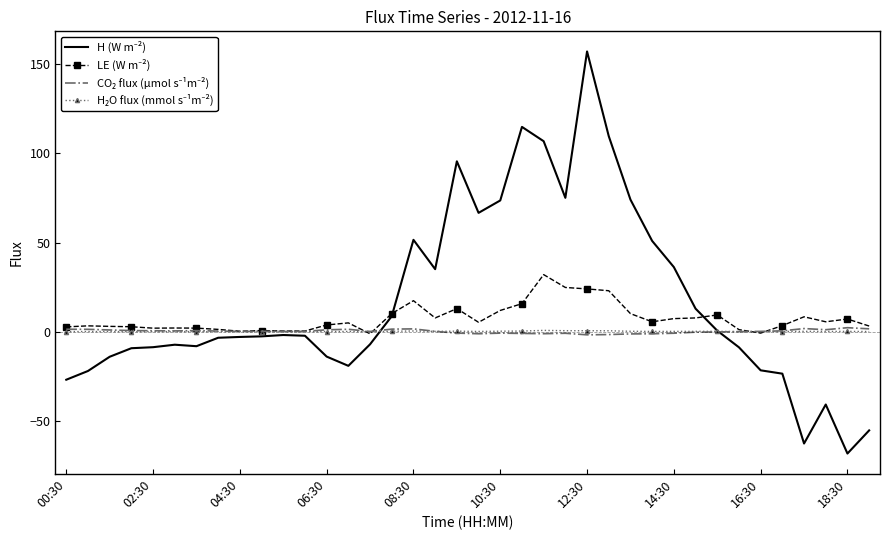

What is the greatest value displayed?

157.3